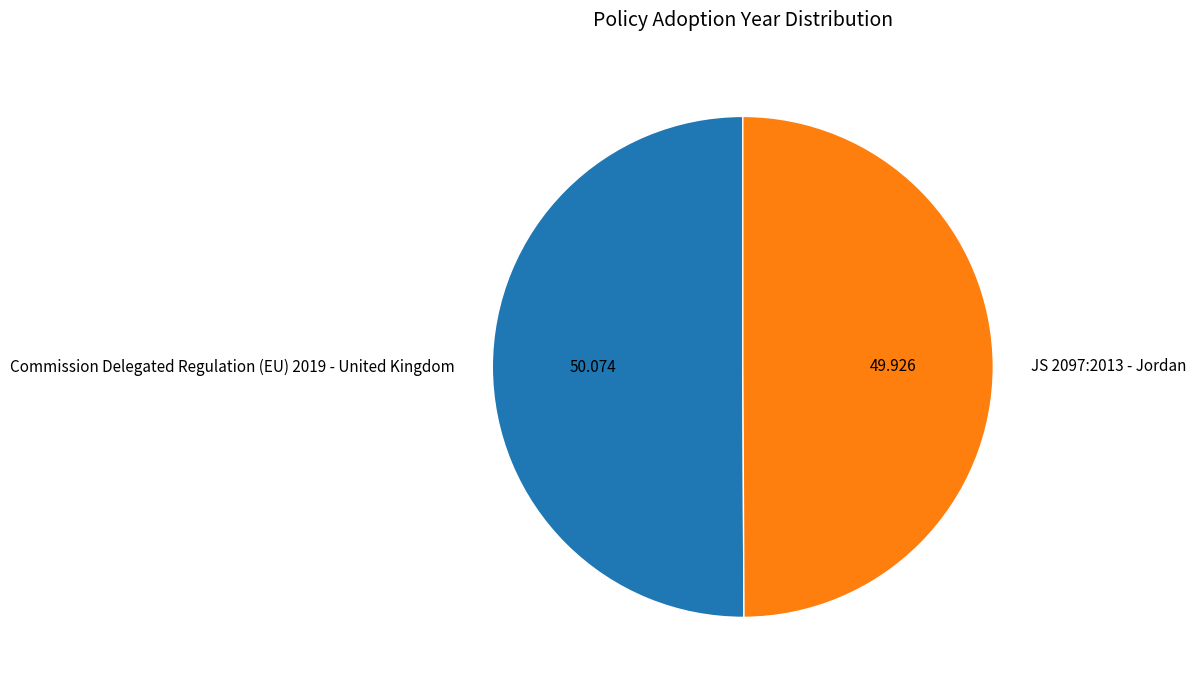

Do JS 2097:2013 - Jordan and Commission Delegated Regulation (EU) 2019 - United Kingdom together represent more than half of the pie?

Yes